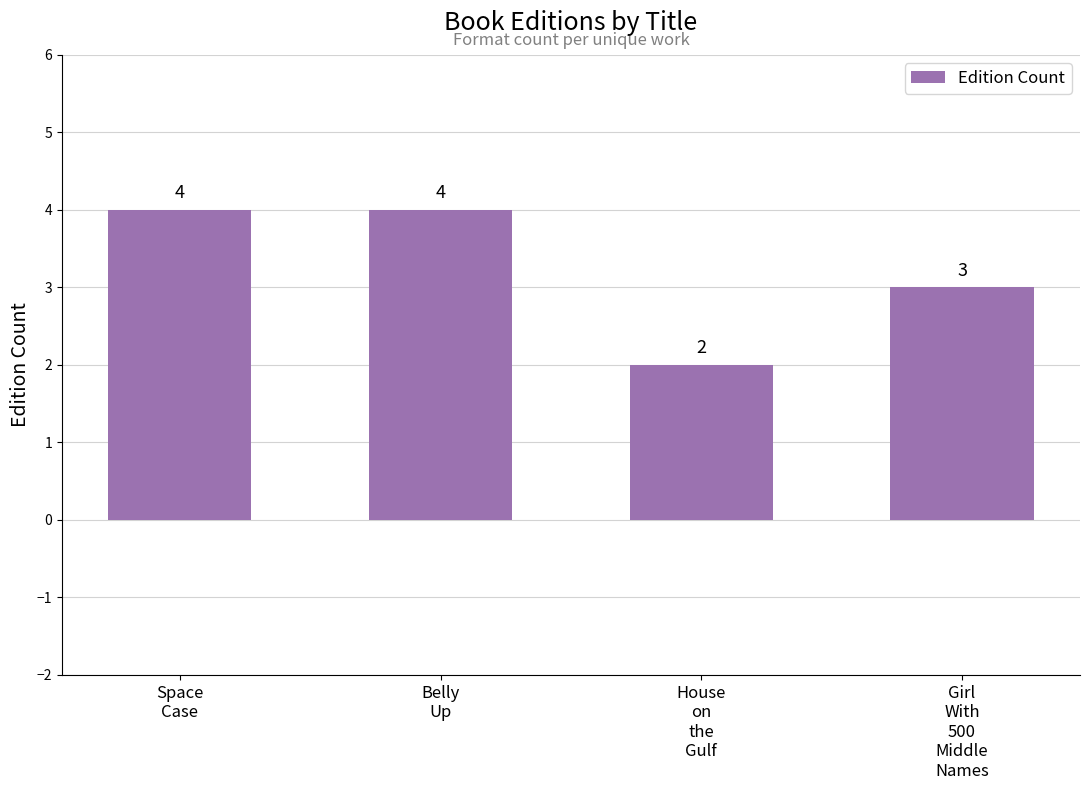

What is the sum of all values?

13